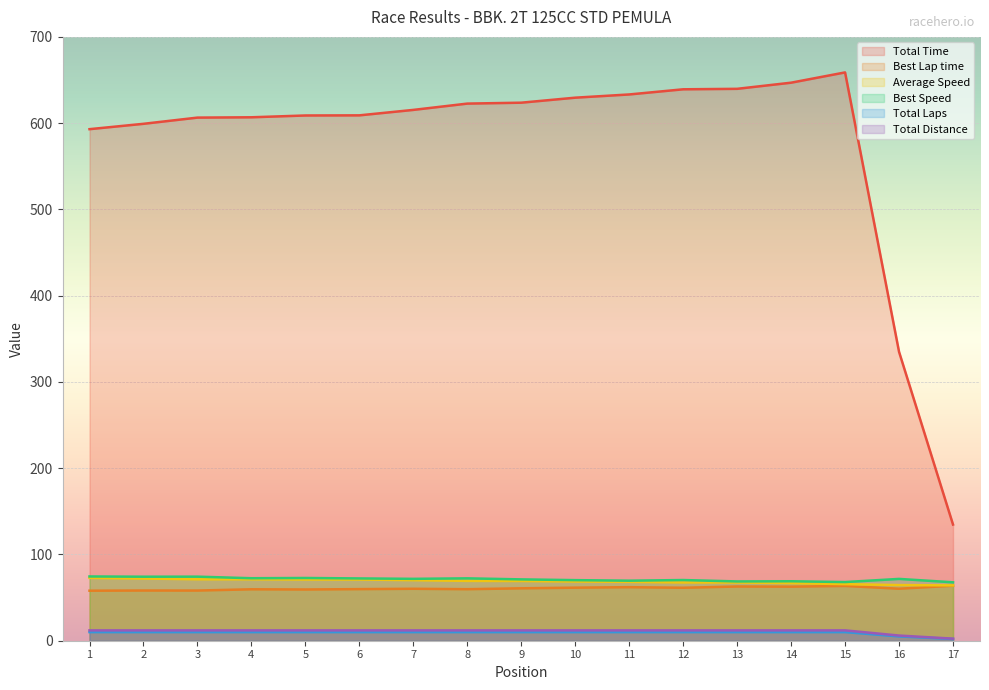

What is the difference between the second highest and minimum values in the Total Distance series?

9.6